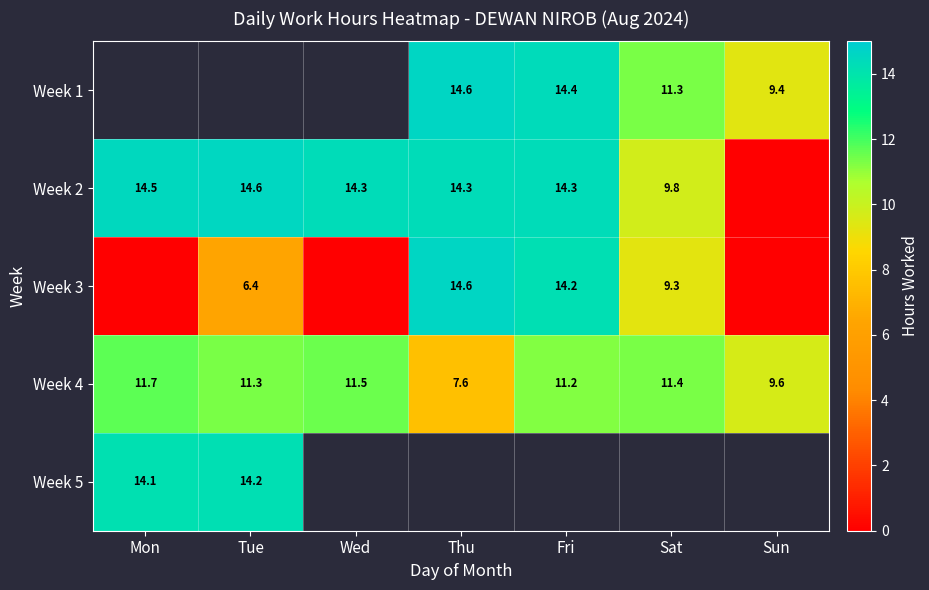

At Fri, list the series in order from smallest to largest.

Week 4, Week 5, Week 3, Week 2, Week 1